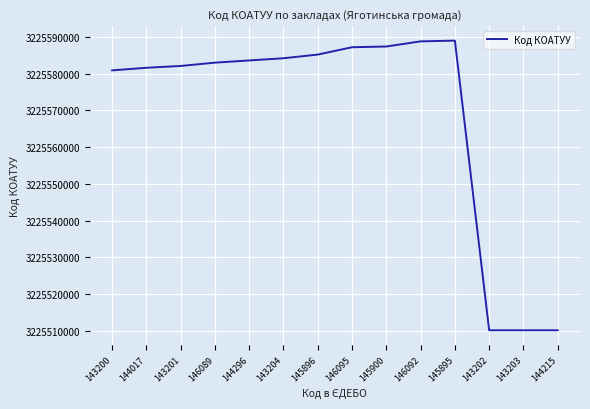

The value at 146095 is 4752834585. True or false?

False